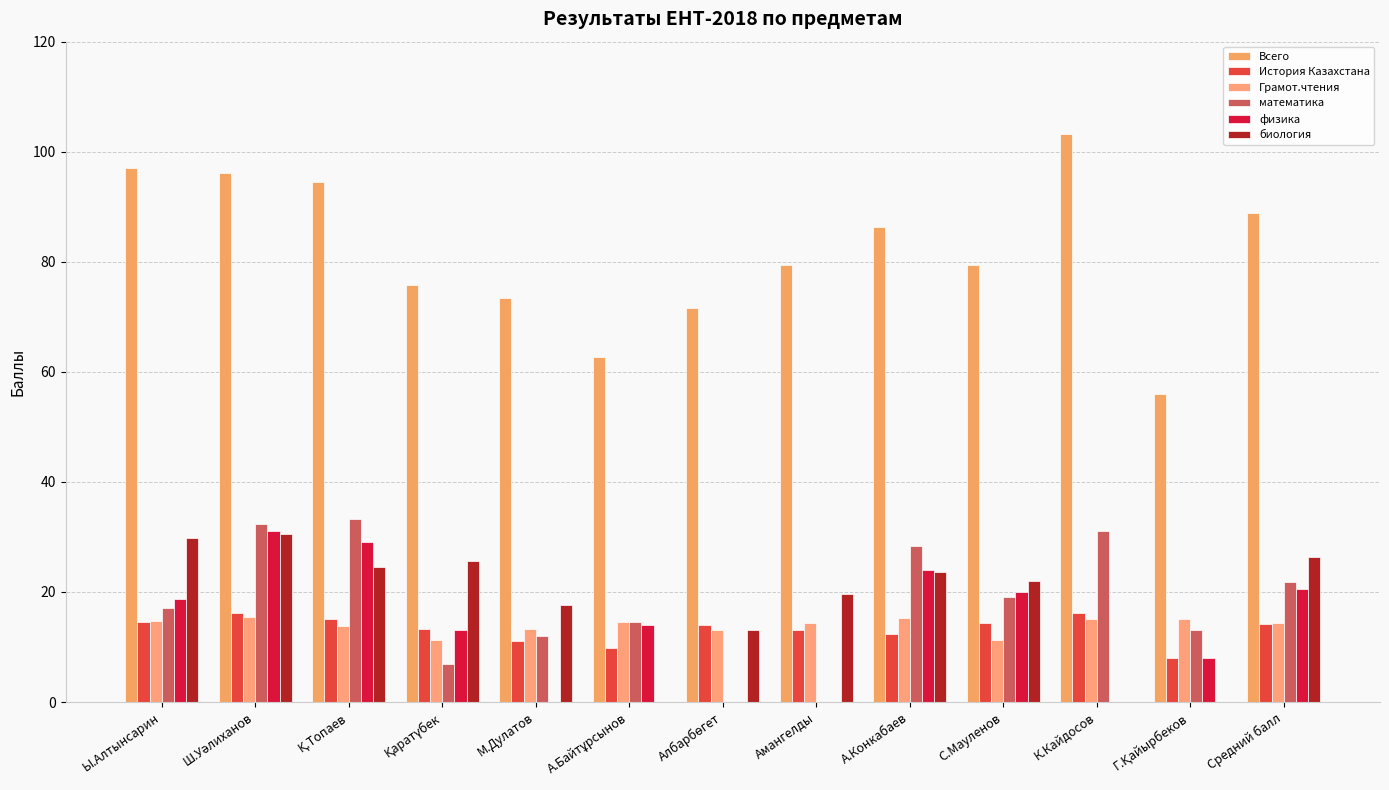

How many groups of bars are there?

13